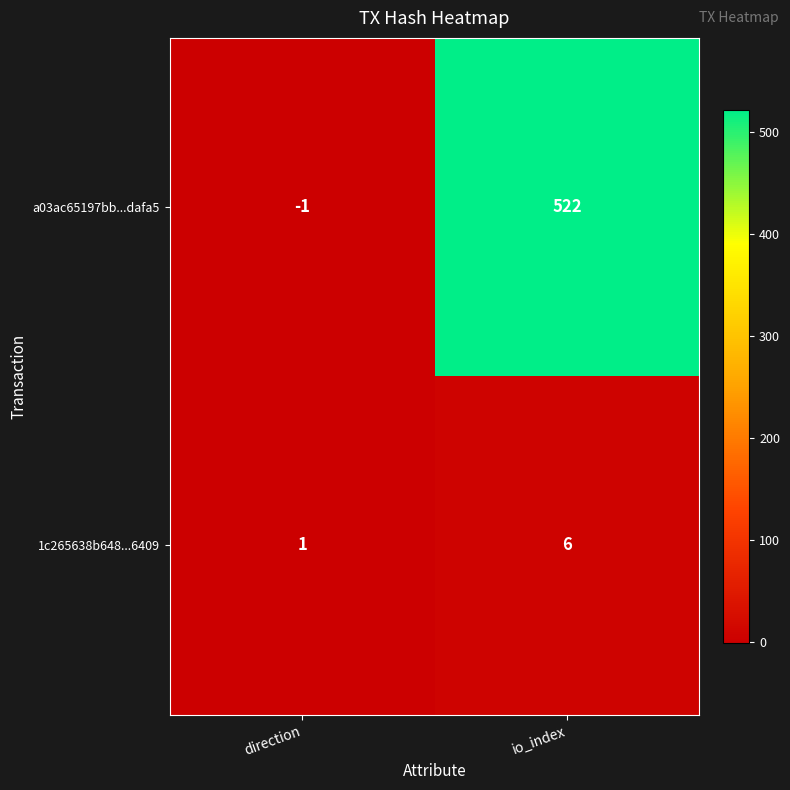

Where is 1c265638b648...6409 nearest to the value 3?

direction